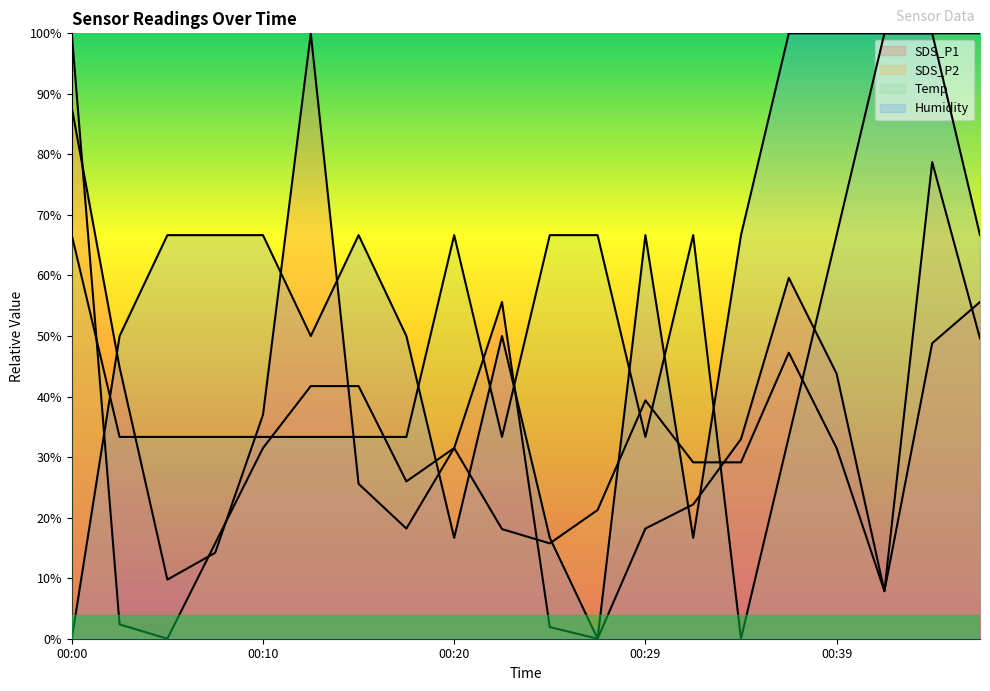

Where is the first local maximum for Temp?

00:20